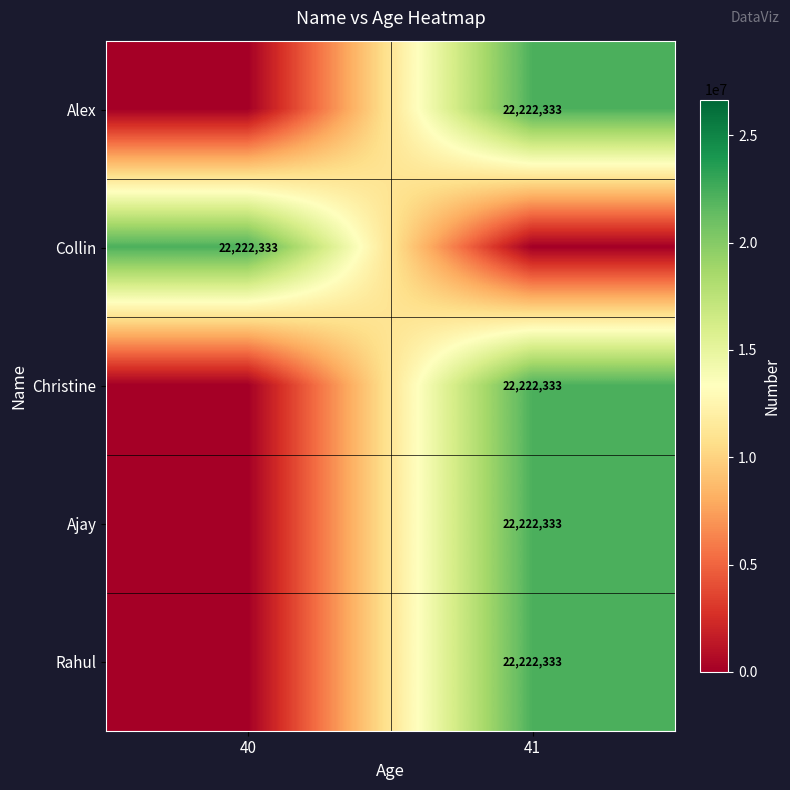

True or false: Ajay has a value of 22222333 at 41.

True